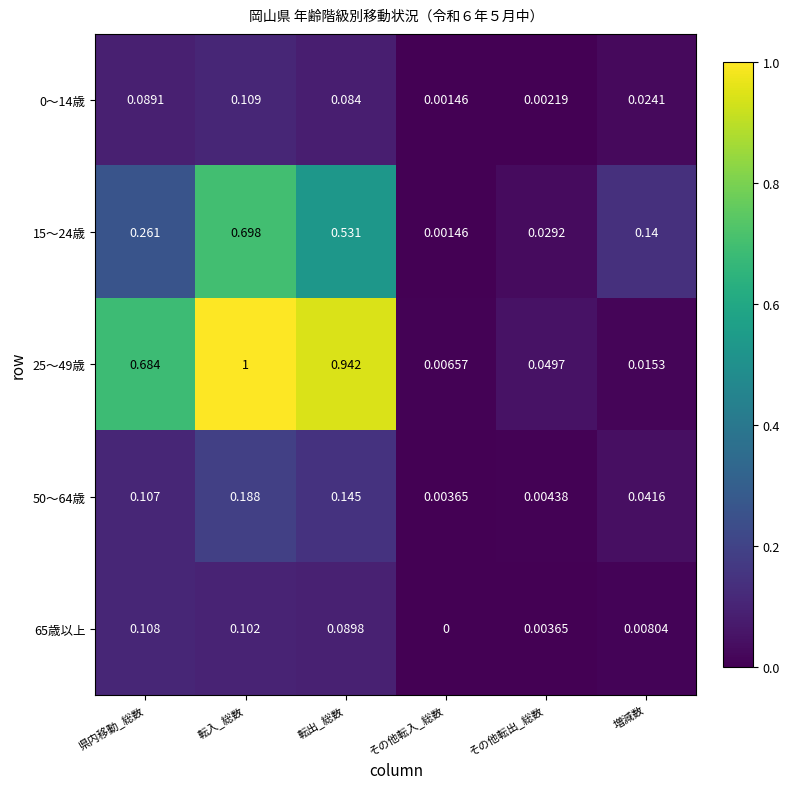

Rank the categories by 65歳以上 value from highest to lowest.

県内移動_総数, 転入_総数, 転出_総数, 増減数, その他転出_総数, その他転入_総数